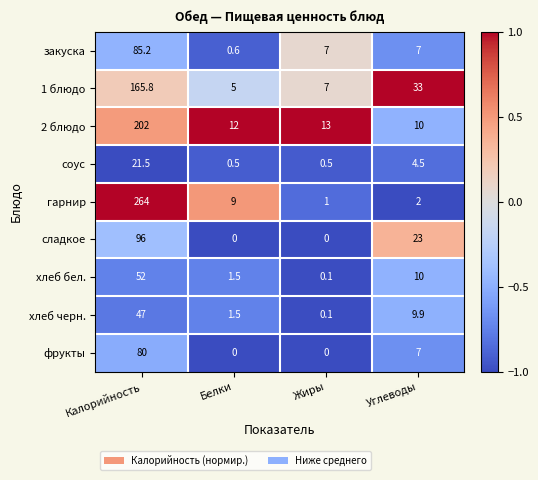

At which category does the chart reach its peak across all series?

Калорийность